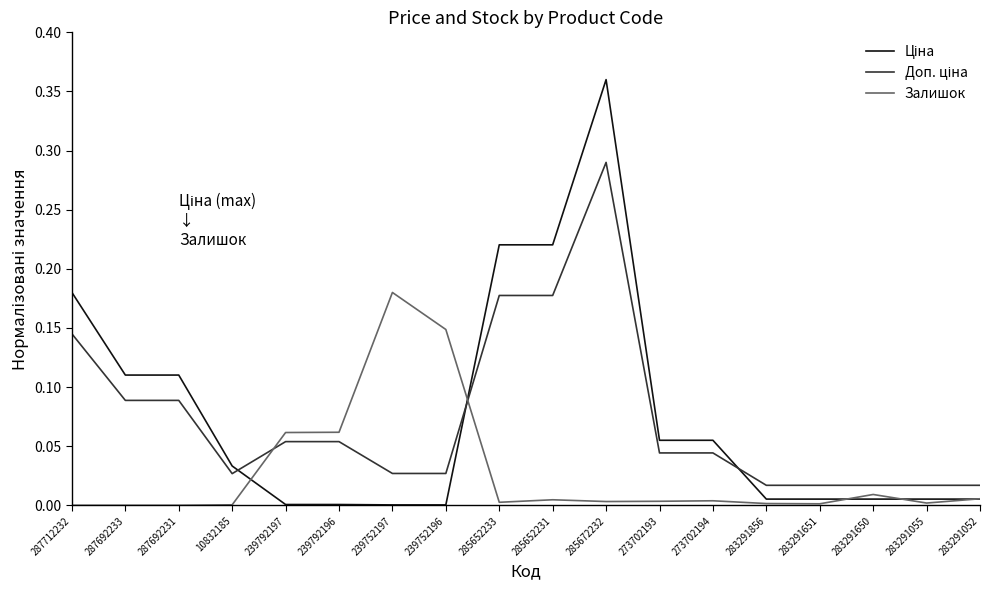

True or false: Залишок has a value of 0.0 at 287692231.

True